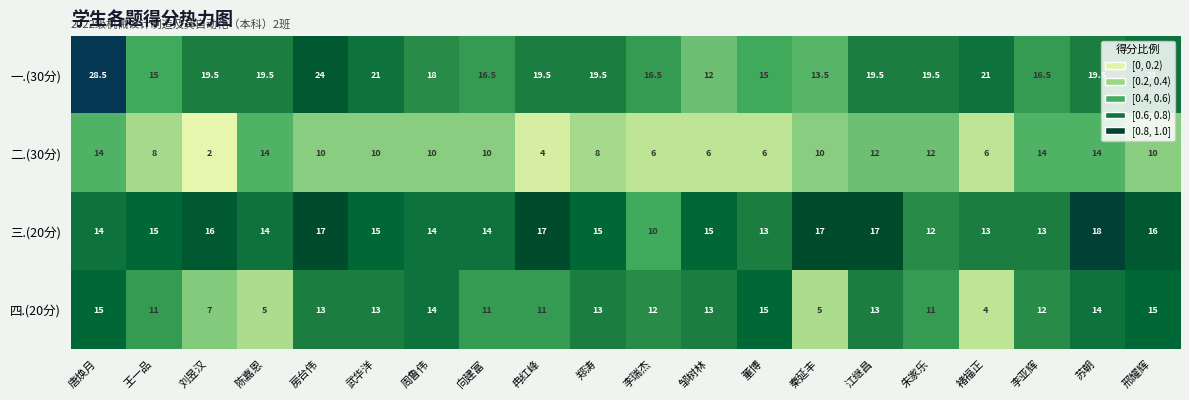

Between 江继昌 and 苏朝, which series saw the biggest shift?

二.(30分)